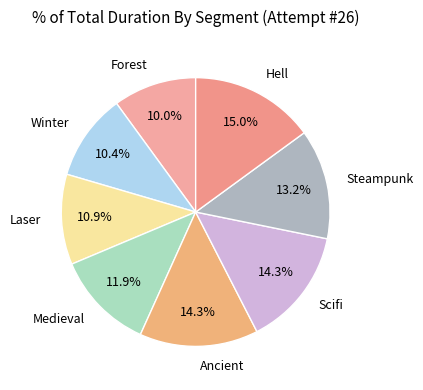

What is the ratio of the value at Scifi to the value at Steampunk?

1.1